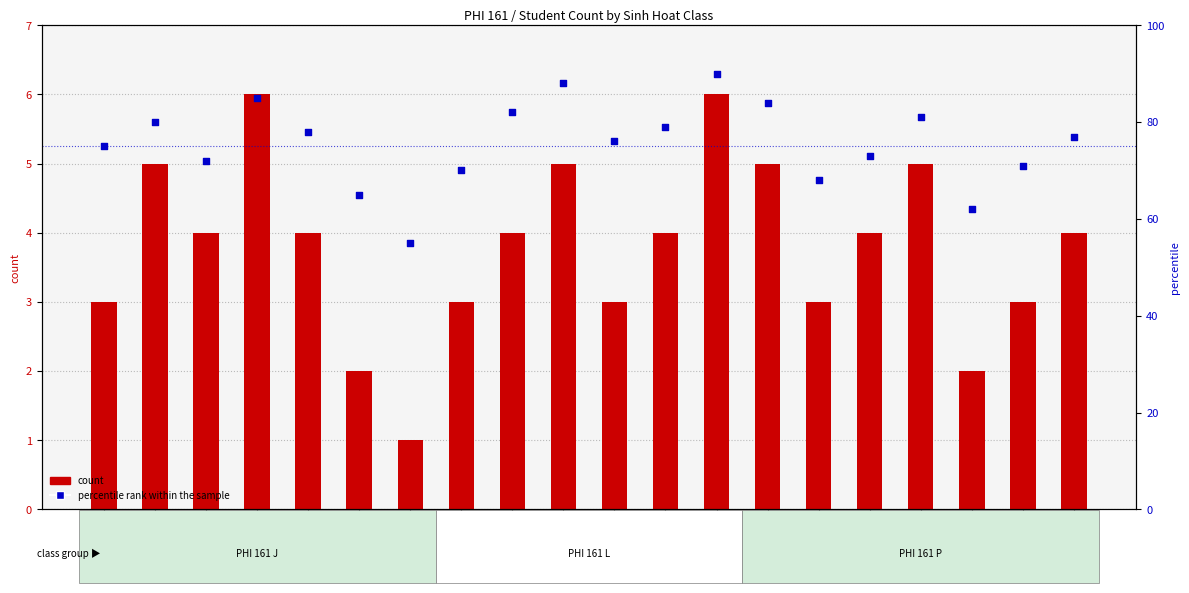

Which series reaches the maximum Y coordinate?

percentile rank within the sample